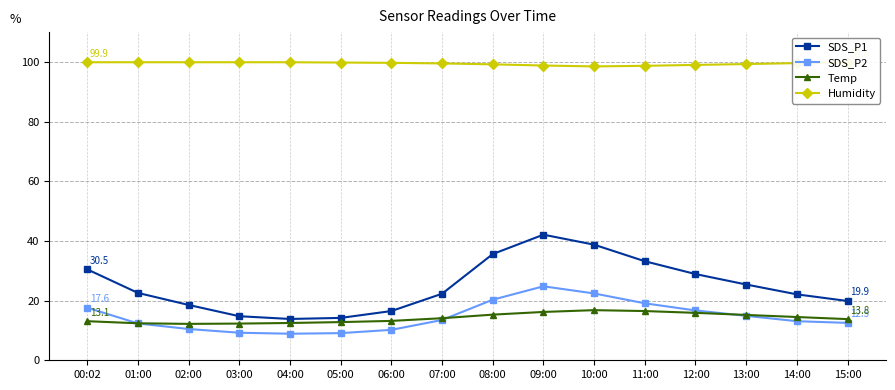

What is the minimum value shown in the chart?

8.9